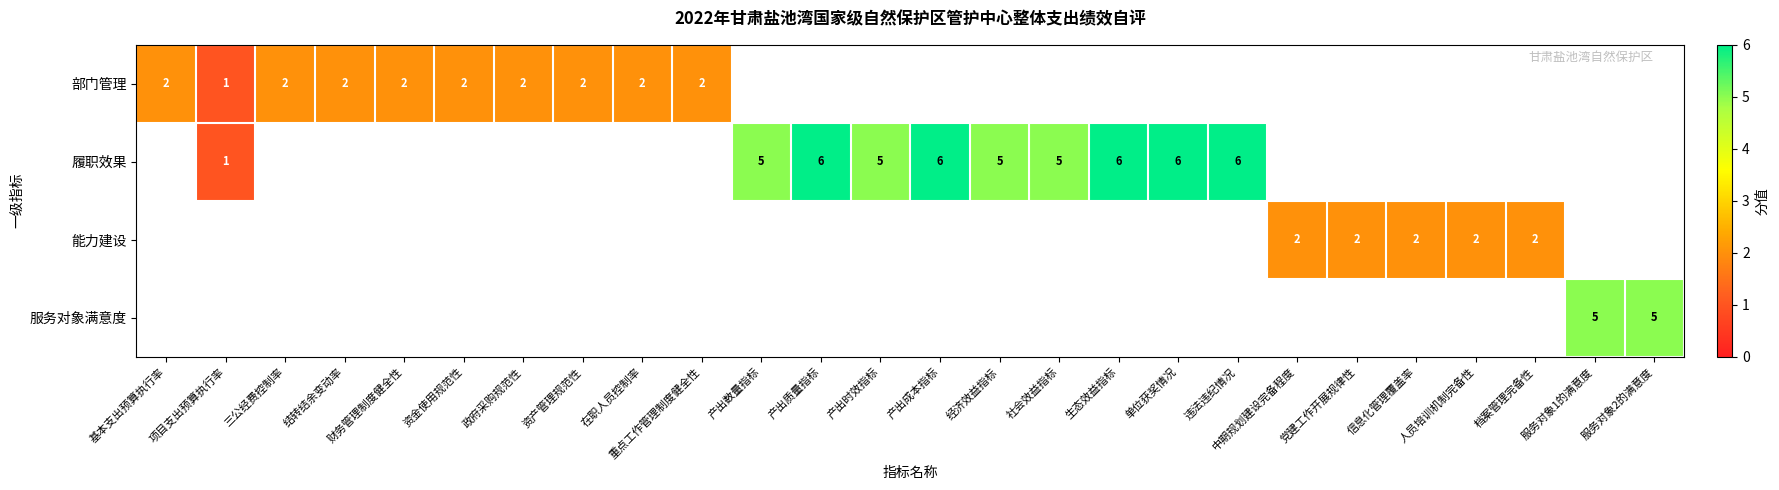

True or false: 履职效果 has a value of 8 at 生态效益指标.

False